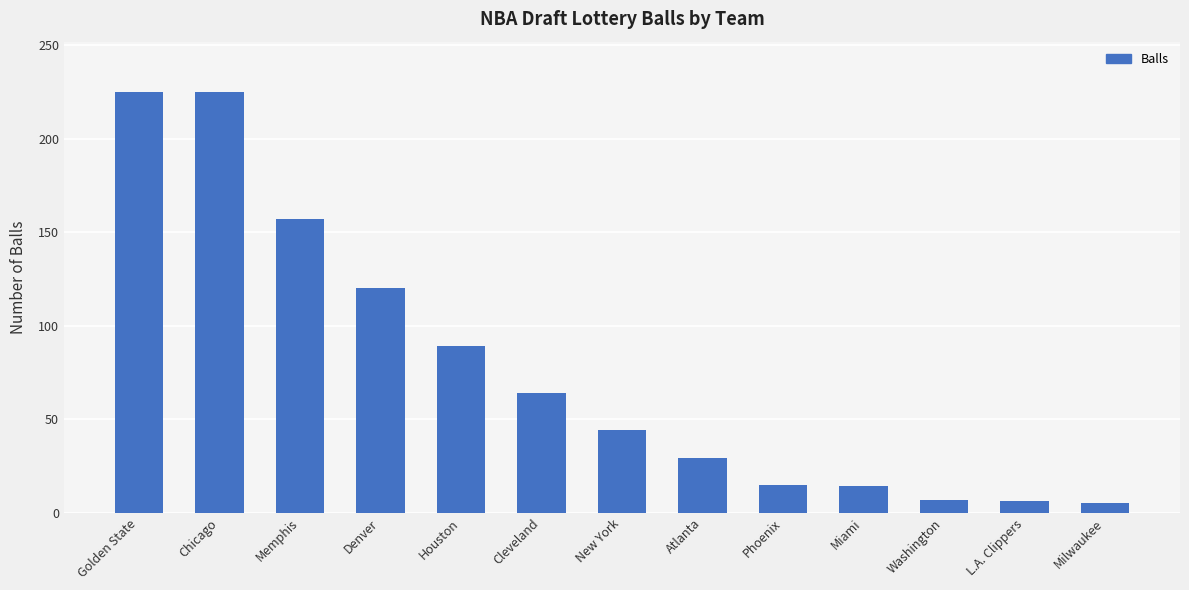

How many data points does each series have?

13